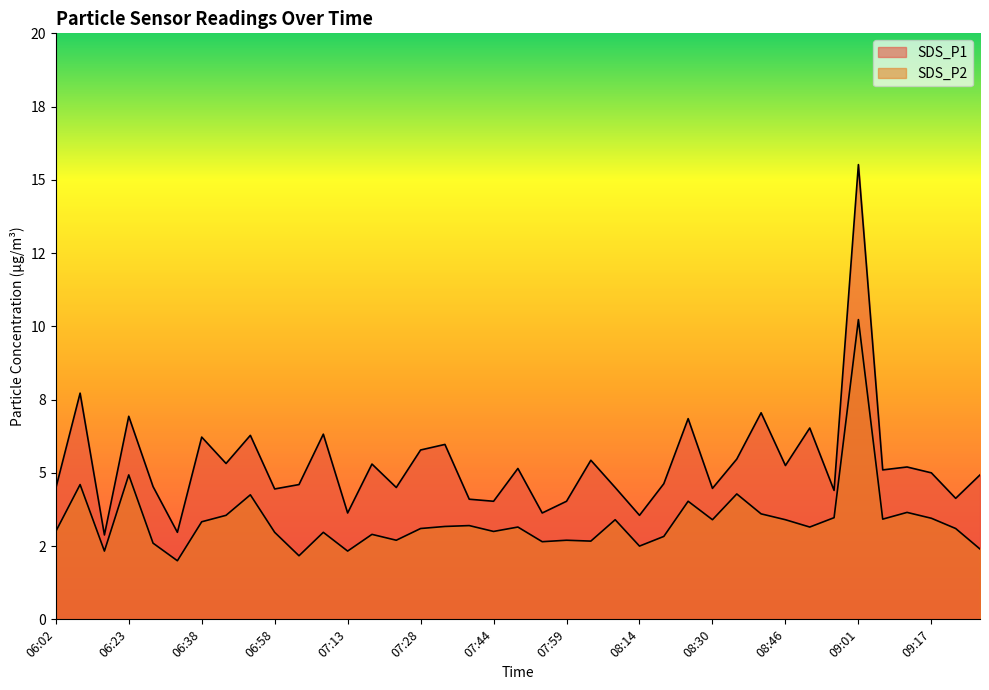

Count the number of data series in this chart.

2